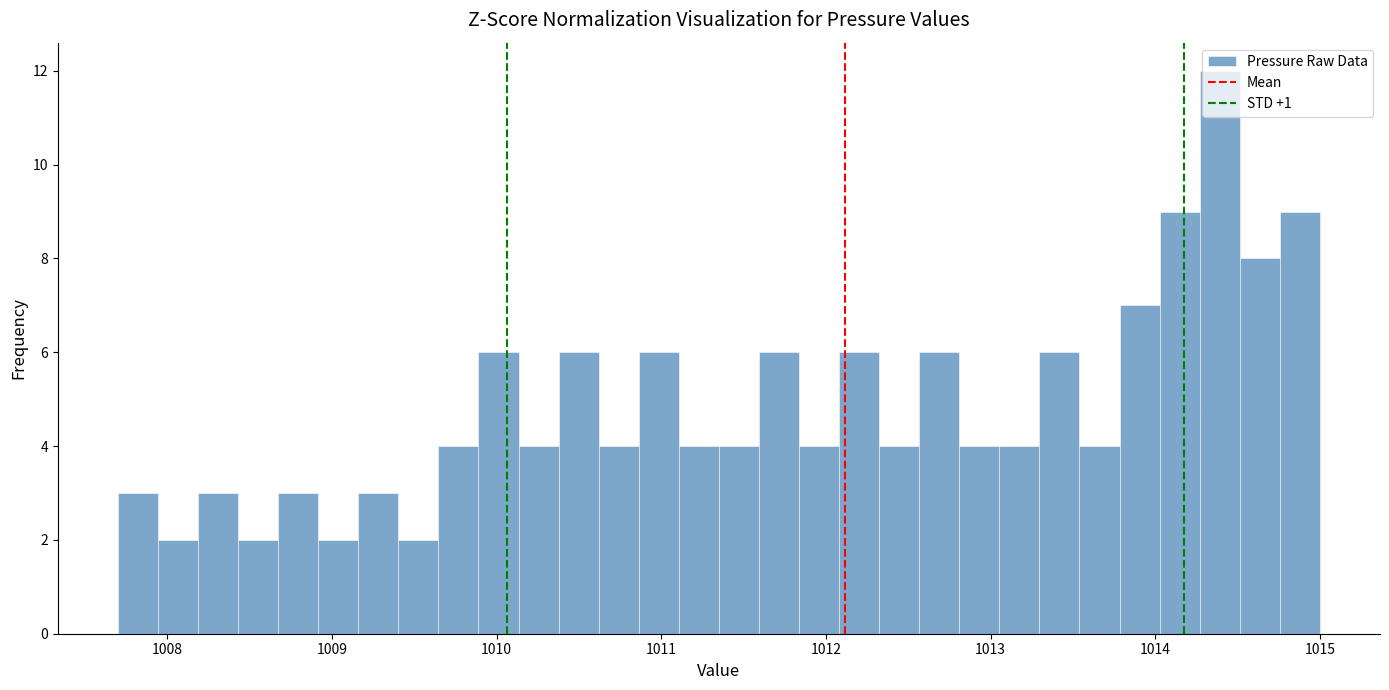

Read against the x-axis, roughly where is the centre of the tallest bar?

1014.4